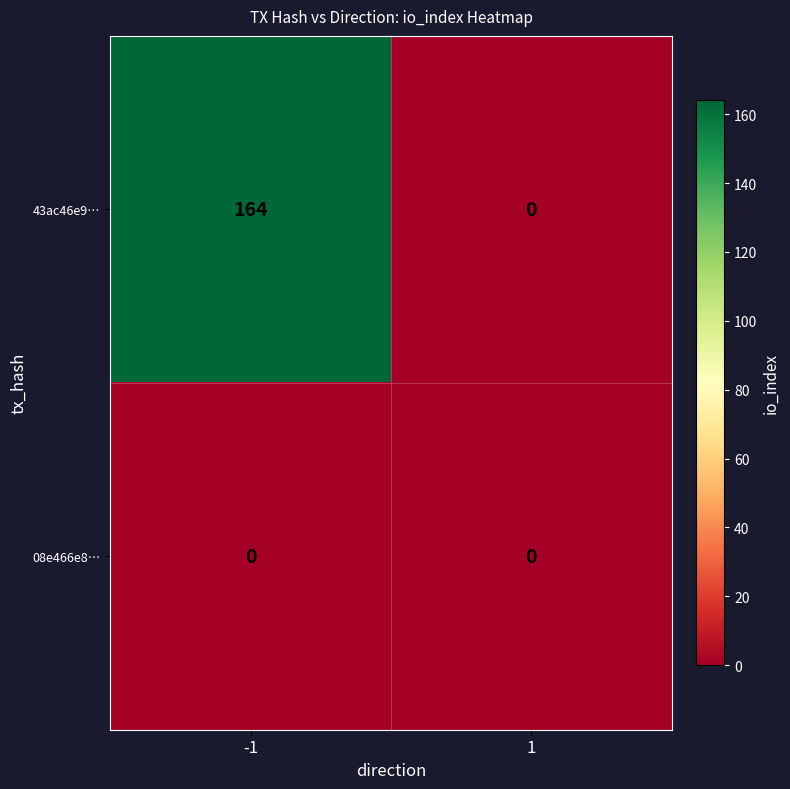

The value of 43ac46e9… at 1 is 0. True or false?

True